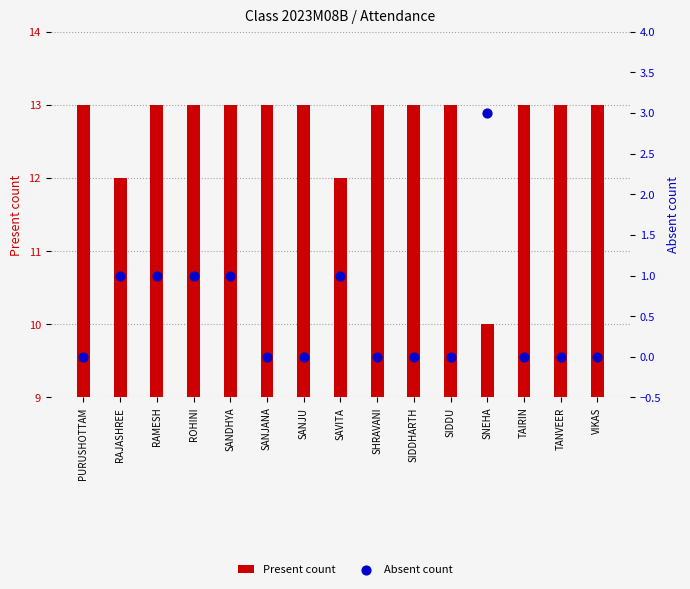

What is the total value across all series at PURUSHOTTAM?

13